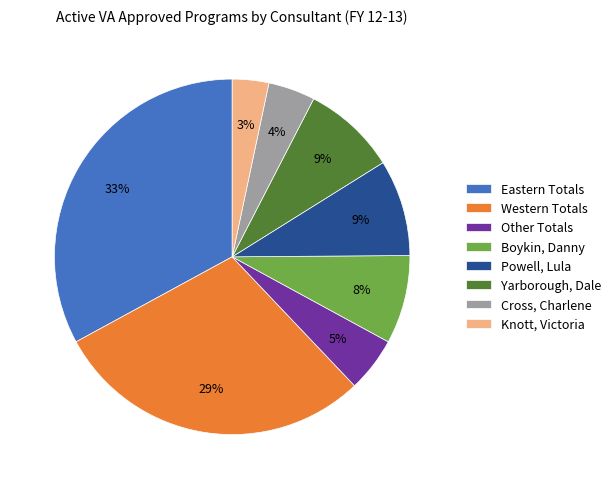

To the nearest percent, what is the average slice percentage?

12%